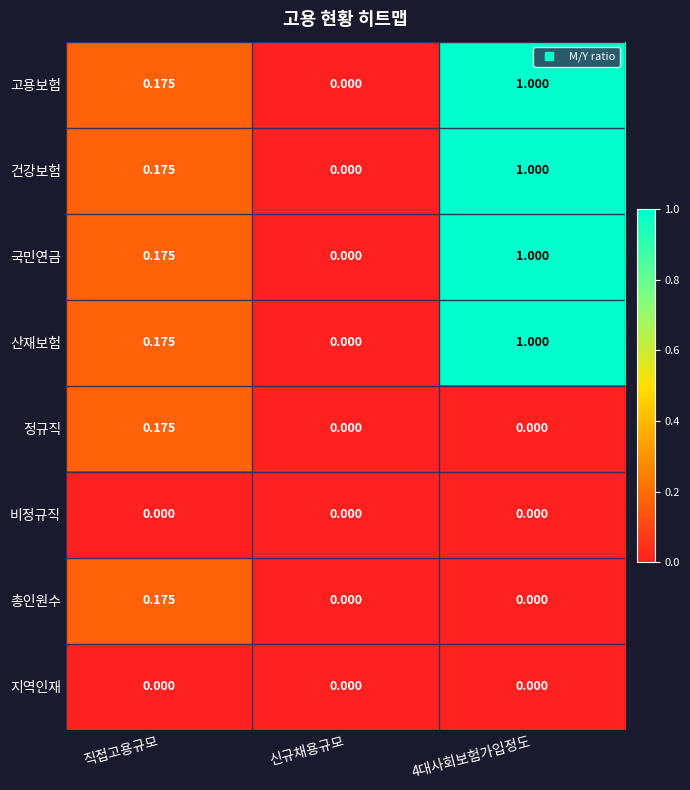

Is the value of 건강보험 at 4대사회보험가입정도 greater than the value of 비정규직 at 신규채용규모?

Yes